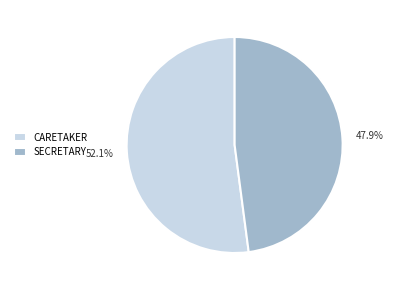

Which category has the smallest portion of the pie?

SECRETARY